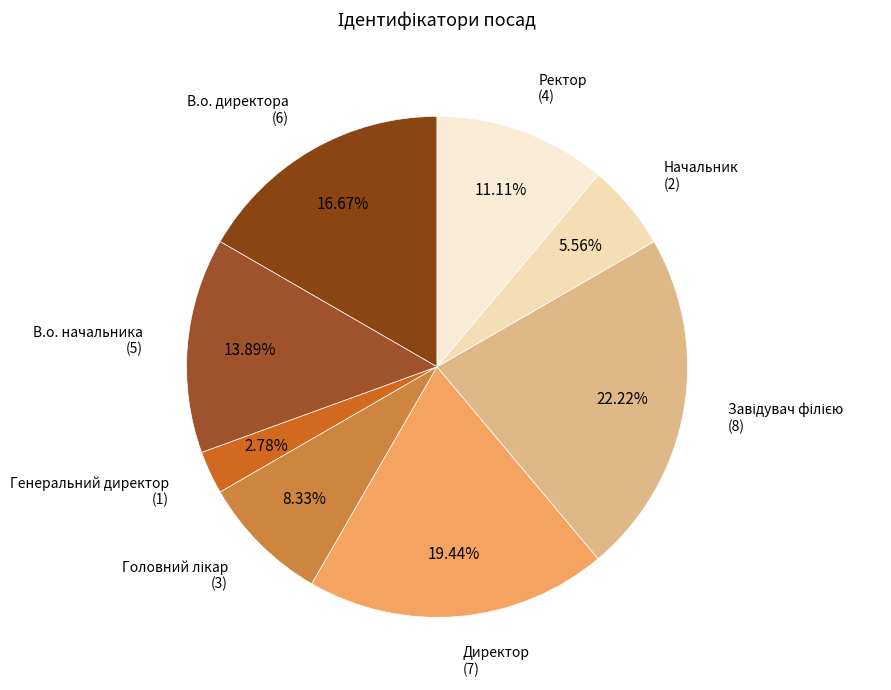

How many segments does this pie chart have?

8